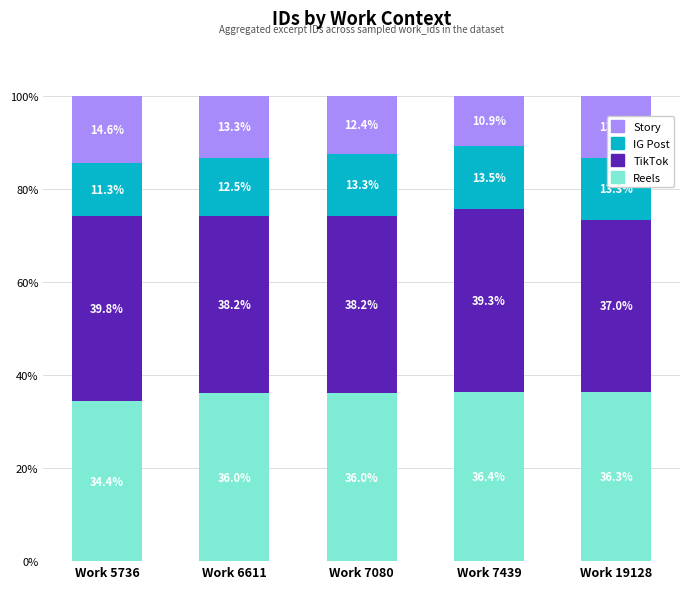

The Reels series shows 55.6 at Work 5736. True or false?

False